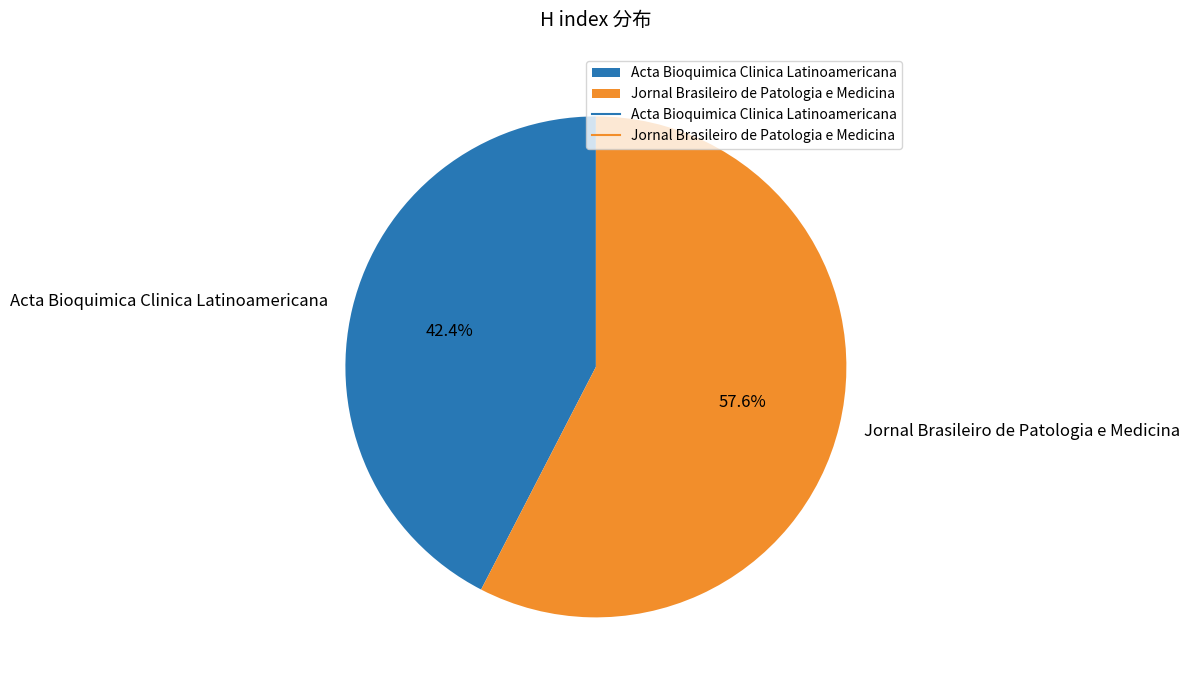

Does any single category account for the majority?

Yes